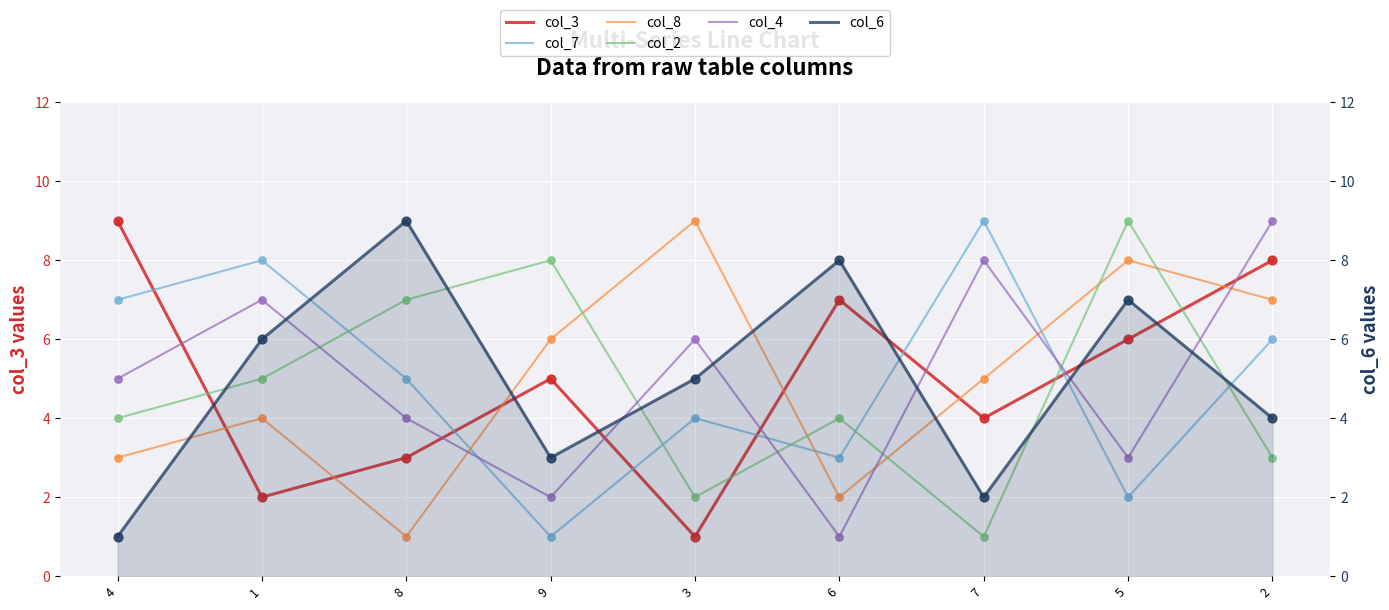

What is the total value across all series at 8?

29